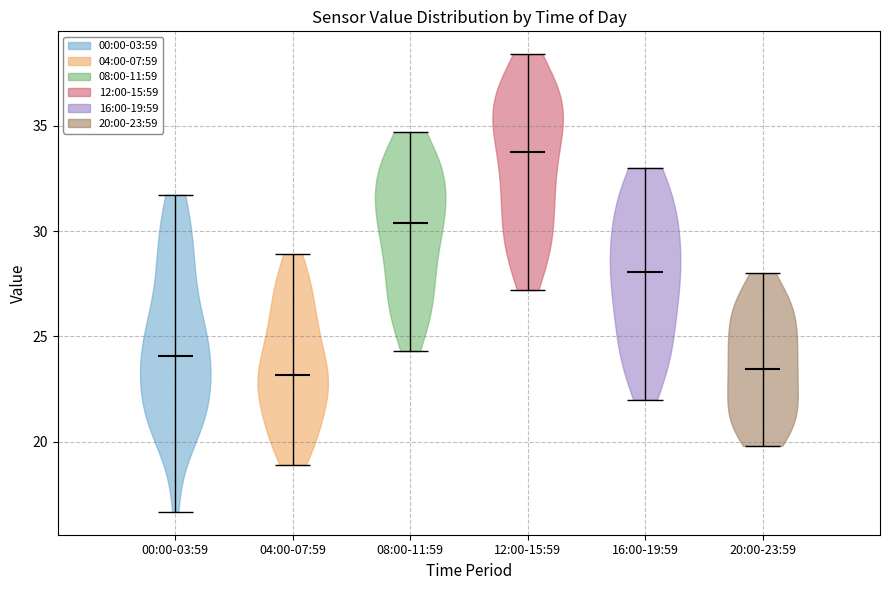

What is the lowest point the violin for 12:00-15:59 reaches on the y-axis? The values are not printed on the chart, so give them approximately, as read against the axis.

27.0